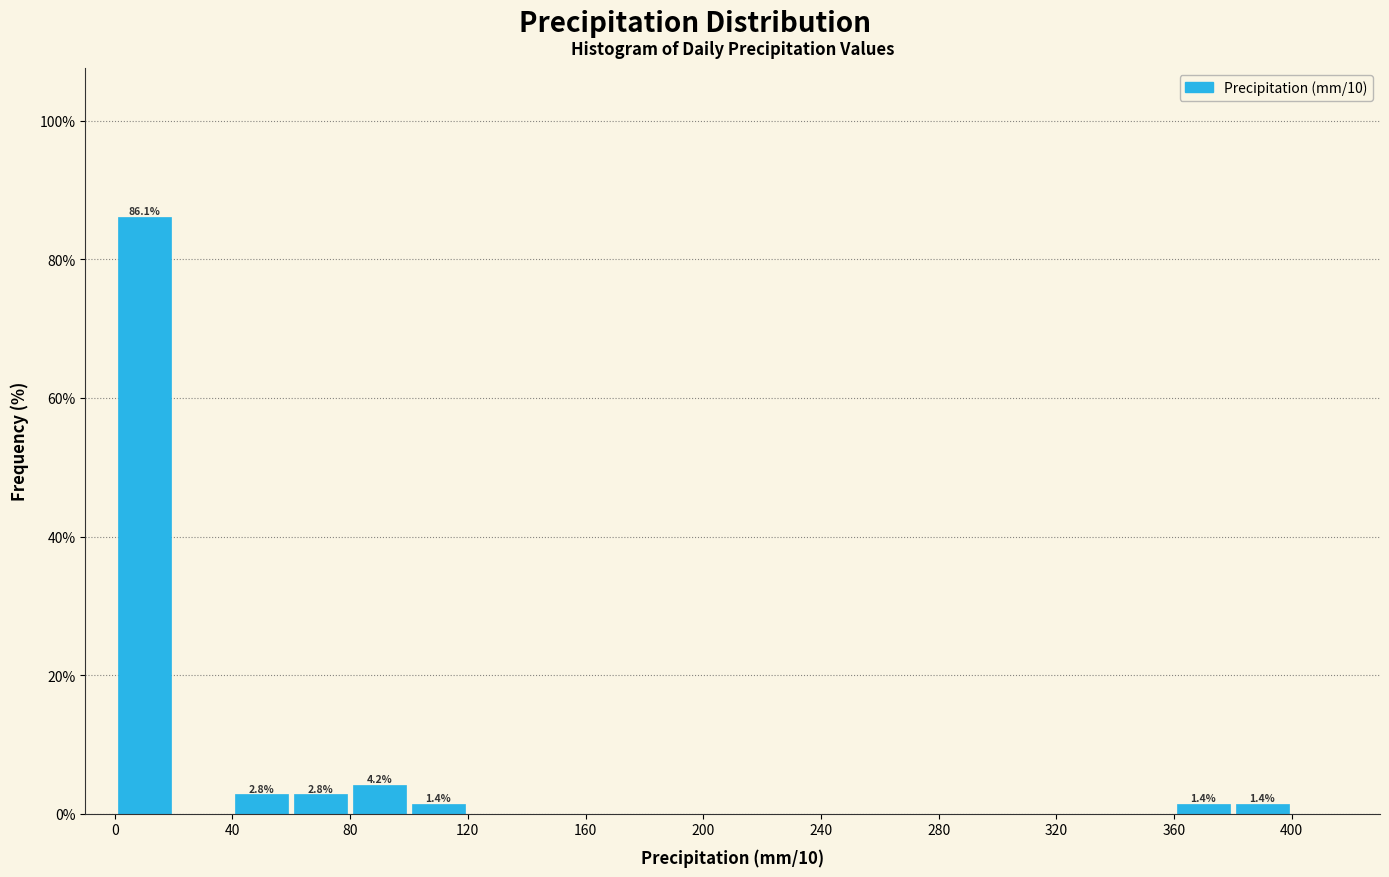

Which range on the x-axis has the tallest bar?

0 to 20